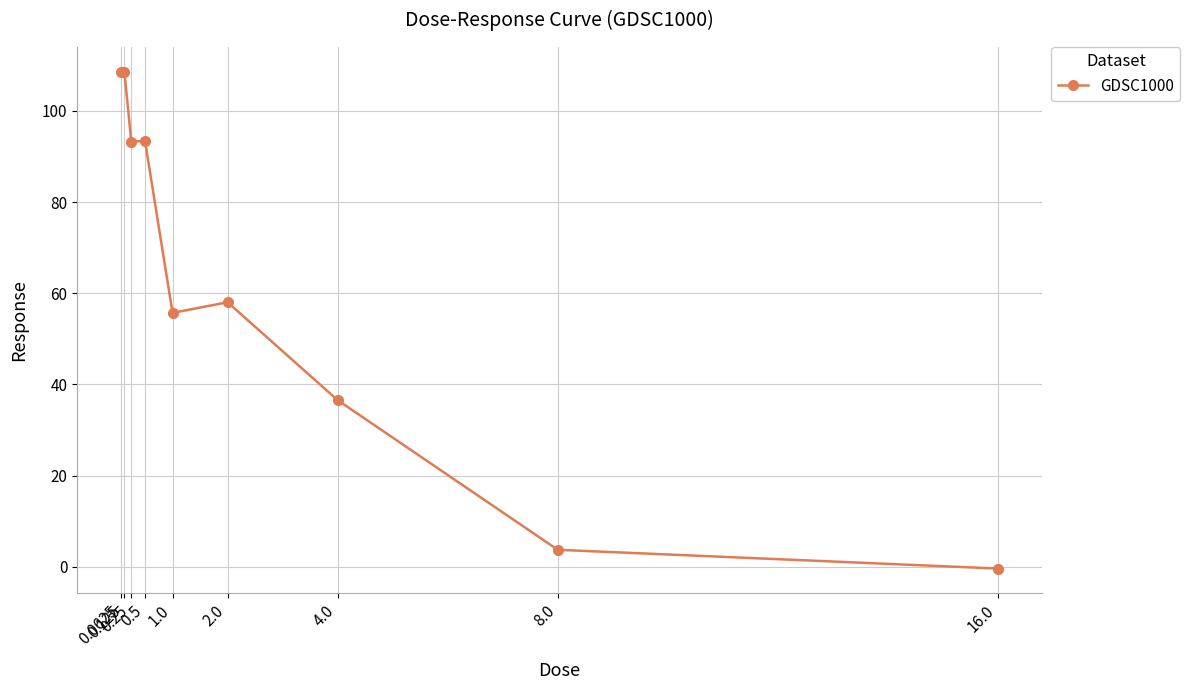

What is the change in value from 0.25 to 2.0?

-35.2